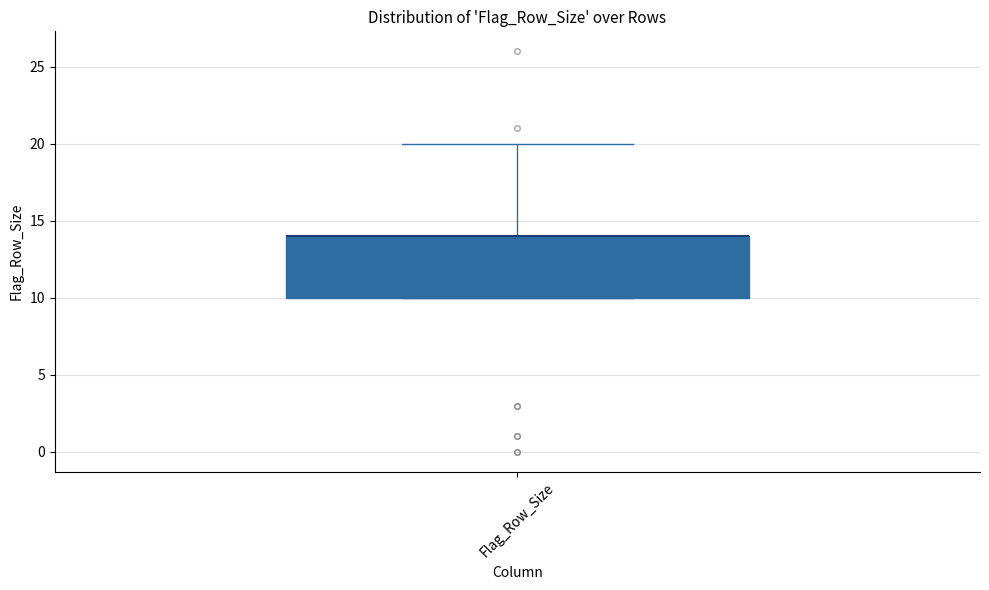

Where is the upper edge of the box for Flag_Row_Size on the y-axis? The values are not printed on the chart, so give them approximately, as read against the axis.

14